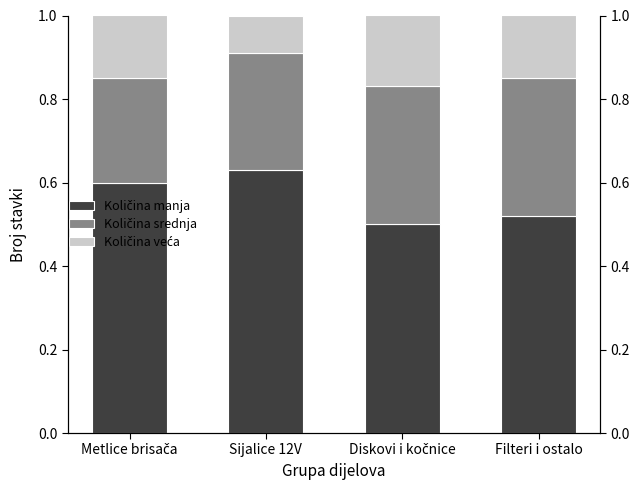

True or false: Količina srednja has a value of 0.4 at Metlice brisača.

False